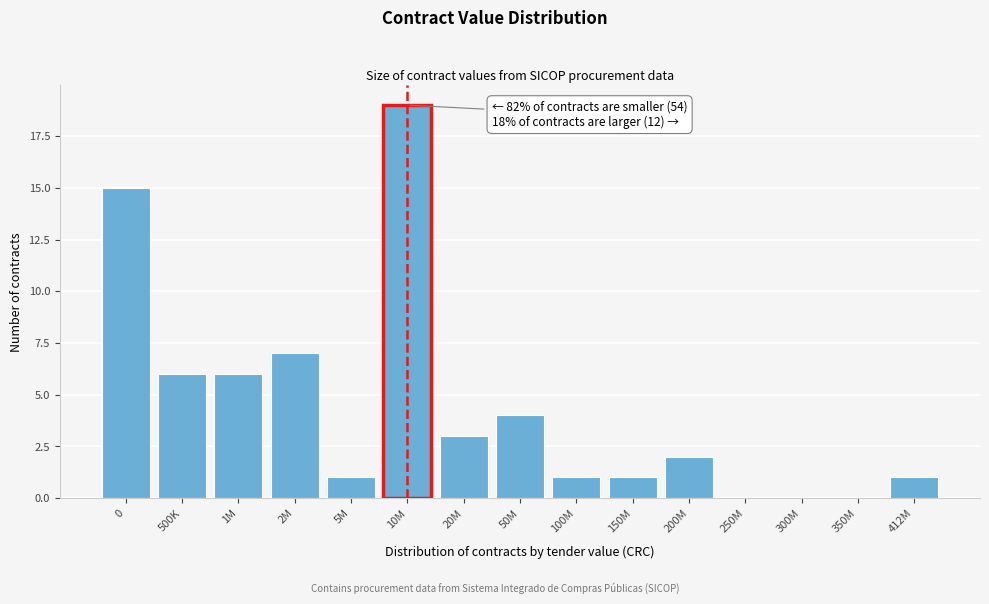

Reading left to right, what are all the values shown in this chart?

0=15	500K=6	1M=6	2M=7	5M=1	10M=19	20M=3	50M=4	100M=1	150M=1	200M=2	250M=0	300M=0	350M=0	412M=1